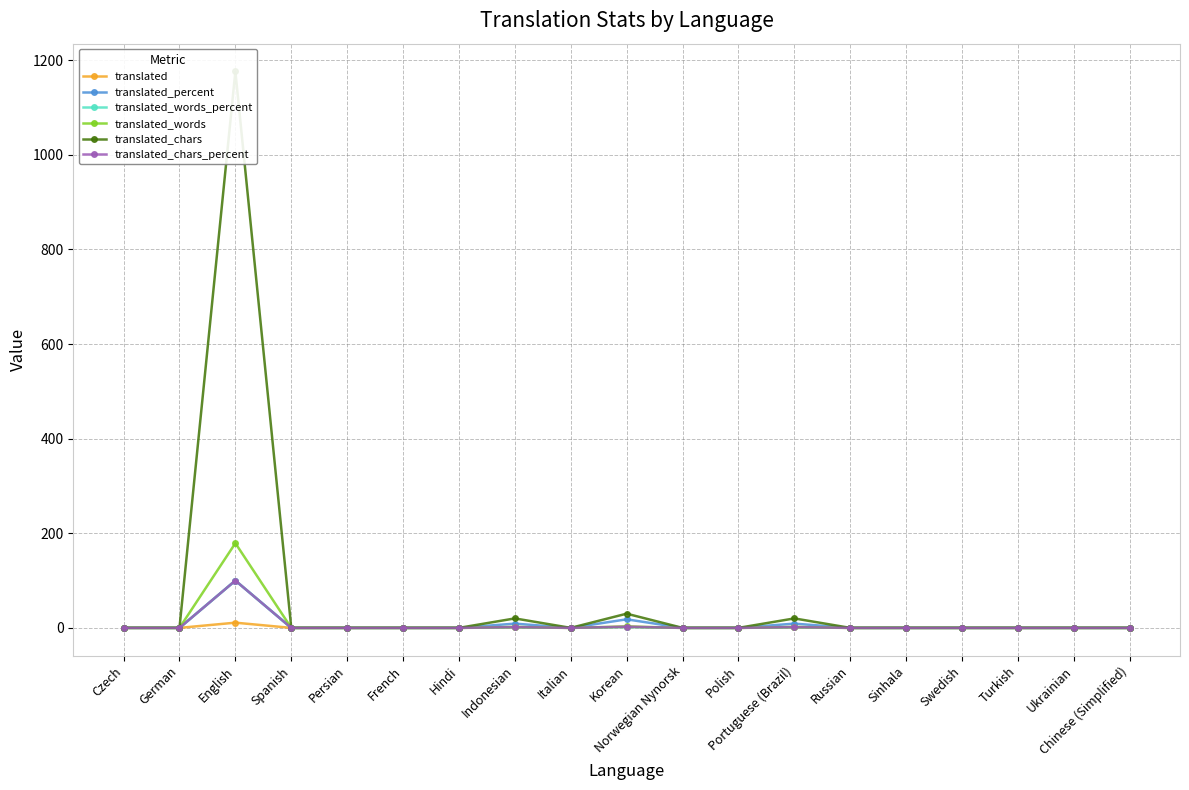

Is the value of translated_percent at German greater than the value of translated_chars_percent at French?

No